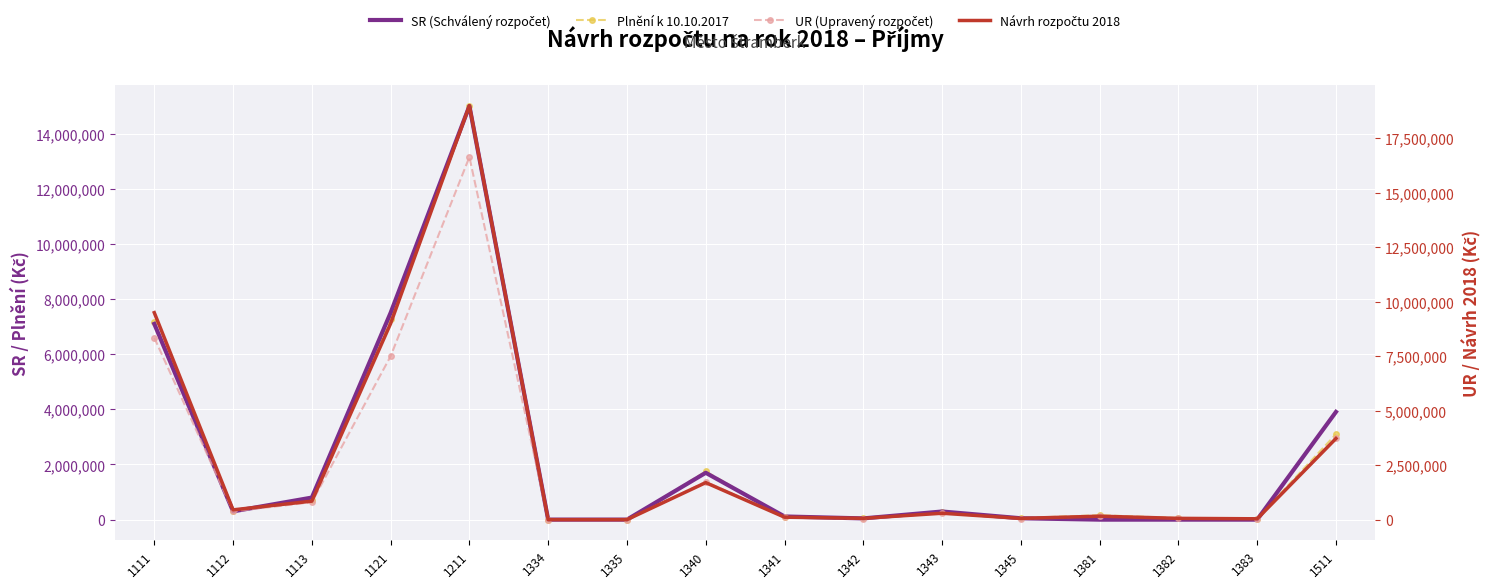

Which category has the highest value across all series?

1211